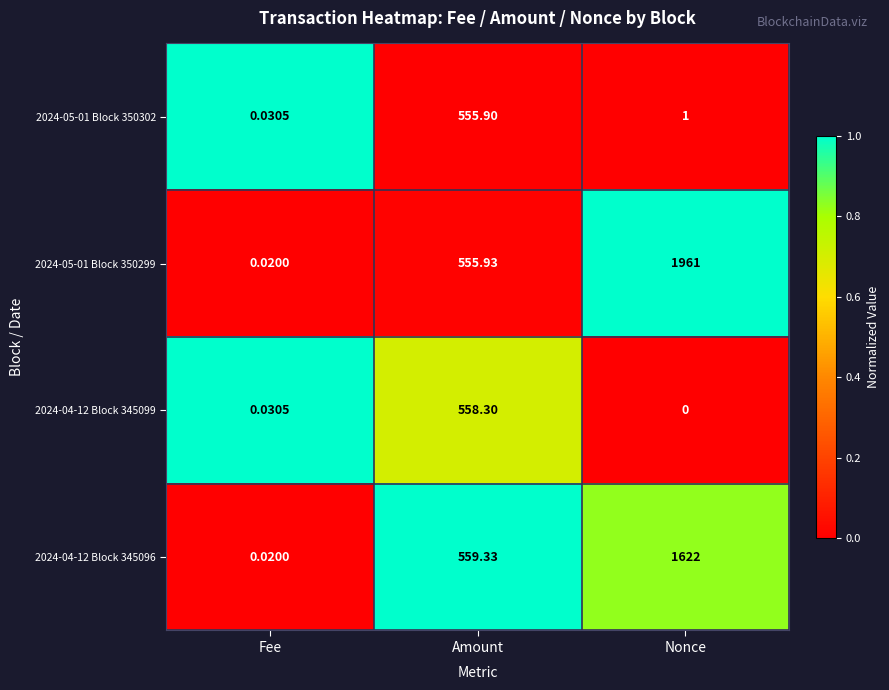

Which series has the widest spread of values?

2024-05-01 Block 350299